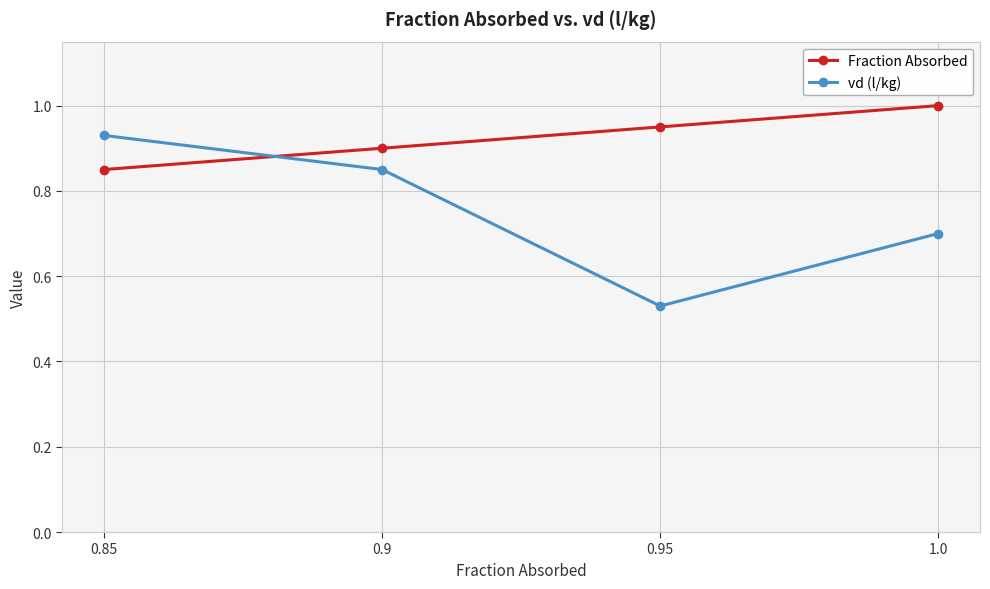

What position from the left is 1.0?

4